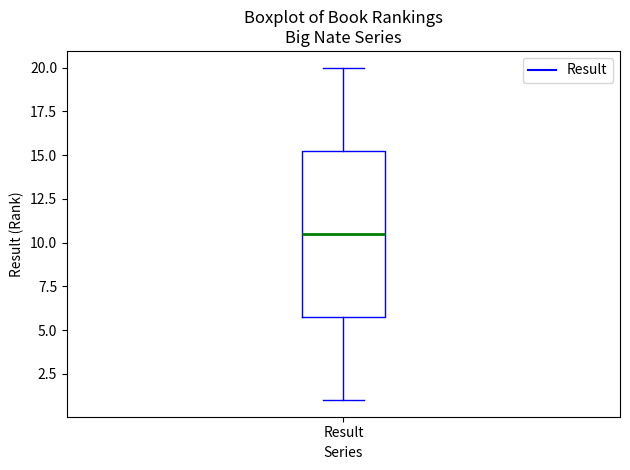

Read this box plot against the y-axis: the position of the median line, the range covered by the box, and the ends of both whiskers. The values are not printed on the chart, so give them approximately, as read against the axis.

median 10.5, box 6.0 to 15.5, whiskers 1.0 to 20.0